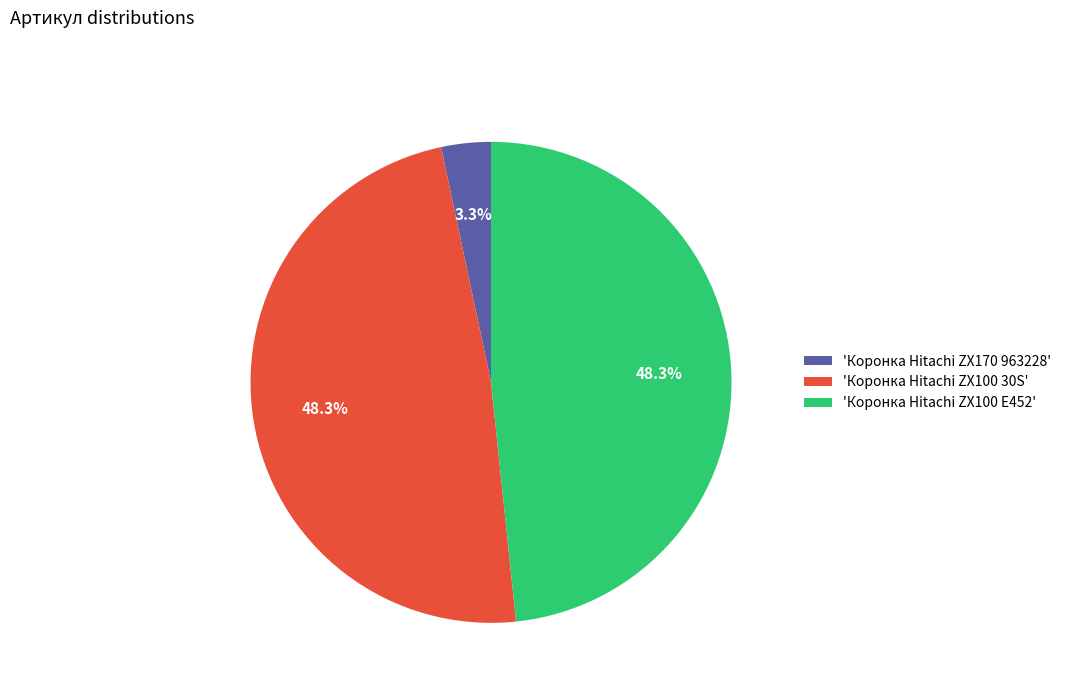

To the nearest percent, what is the average slice percentage?

33%